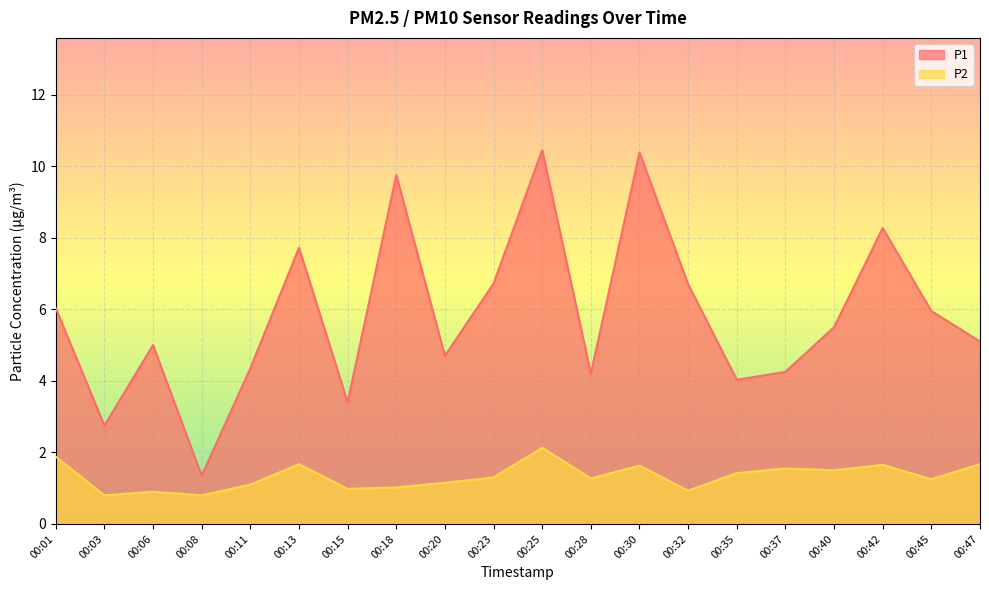

What is the value of the P2 point at the 20th from the left?

1.7